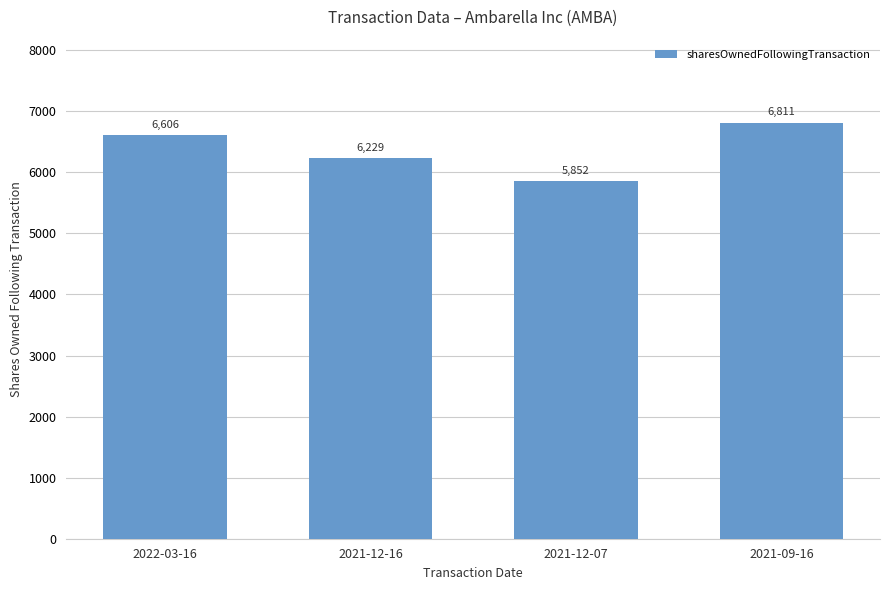

Reading left to right, what are all the values shown in this chart?

2022-03-16=6606	2021-12-16=6229	2021-12-07=5852	2021-09-16=6811